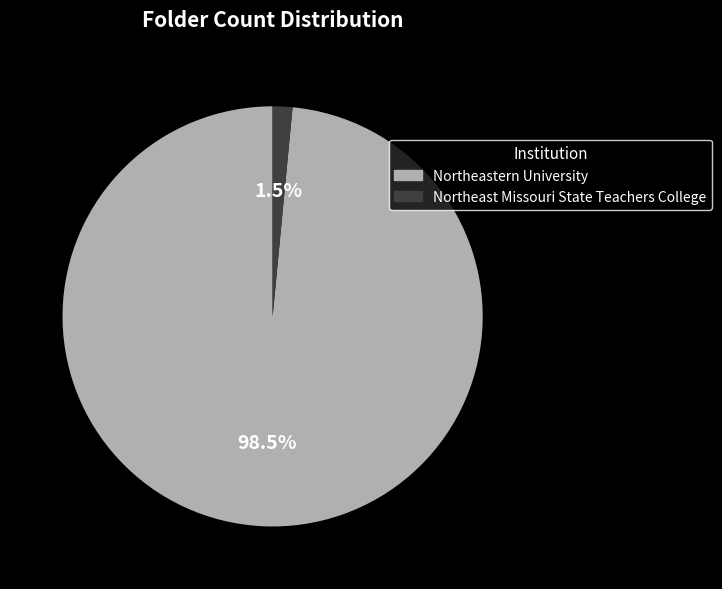

Between Northeastern University and Northeast Missouri State Teachers College, which is larger?

Northeastern University